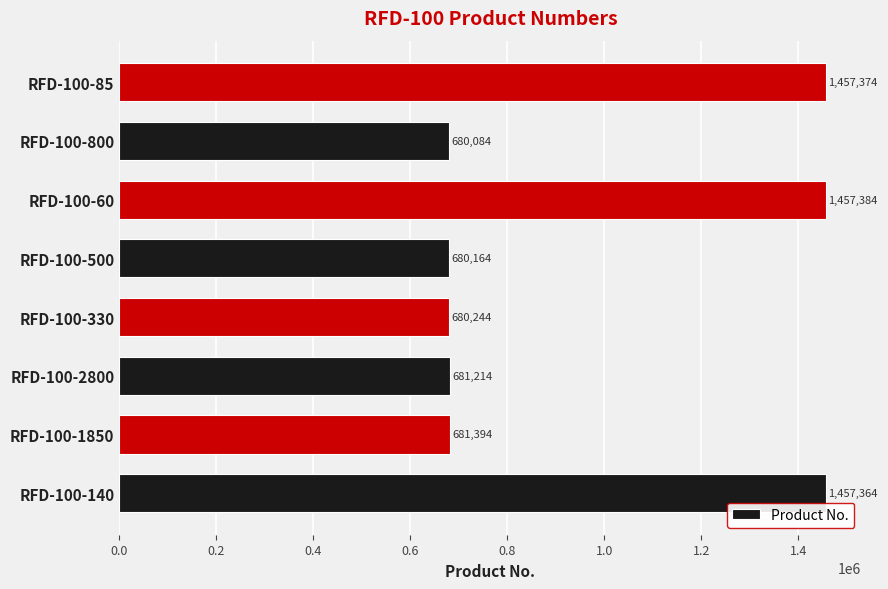

Is it true that the value at RFD-100-60 is 454557?

False